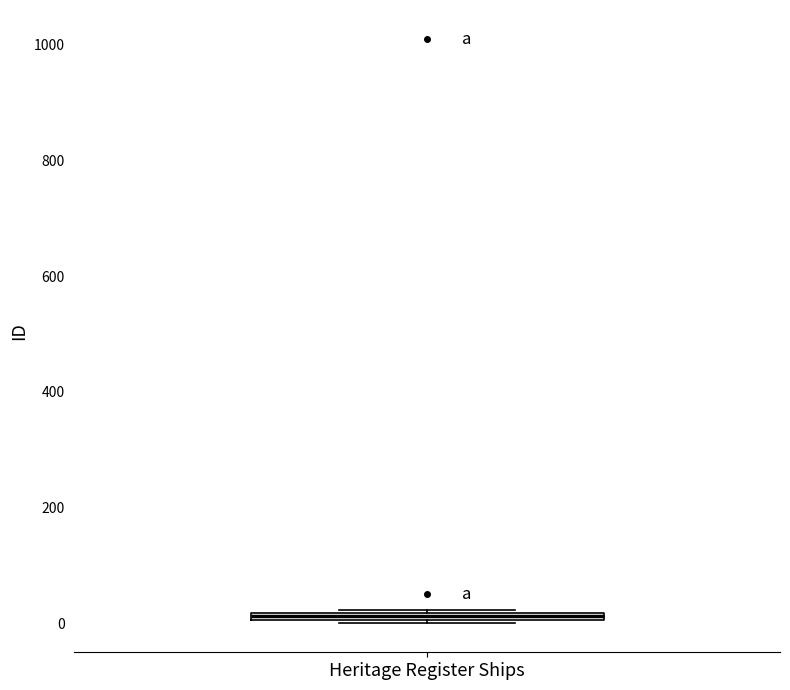

Where is the lower edge of the box for Heritage Register Ships on the y-axis? The values are not printed on the chart, so give them approximately, as read against the axis.

0